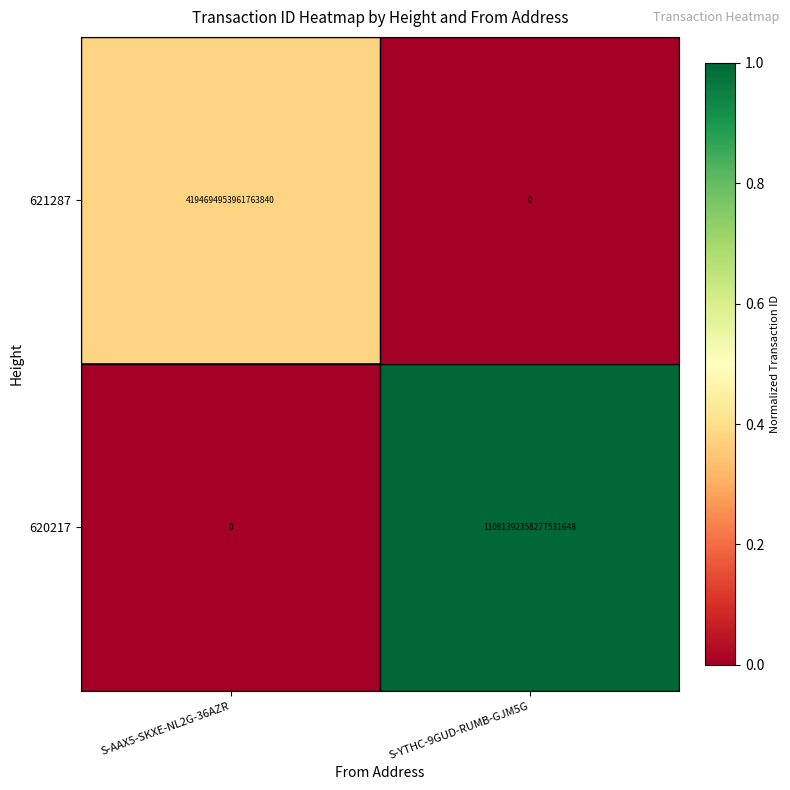

At which category does the chart reach its peak across all series?

S-YTHC-9GUD-RUMB-GJM5G